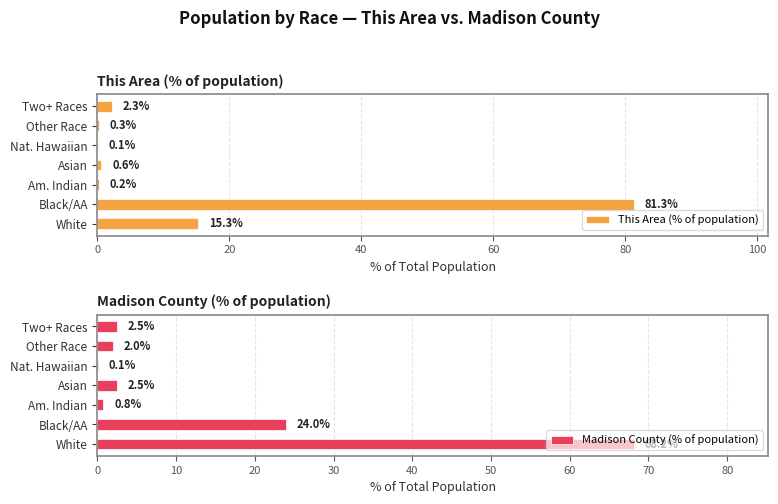

What is the sum of the This Area (% of population) values at White and Am. Indian?

15.5